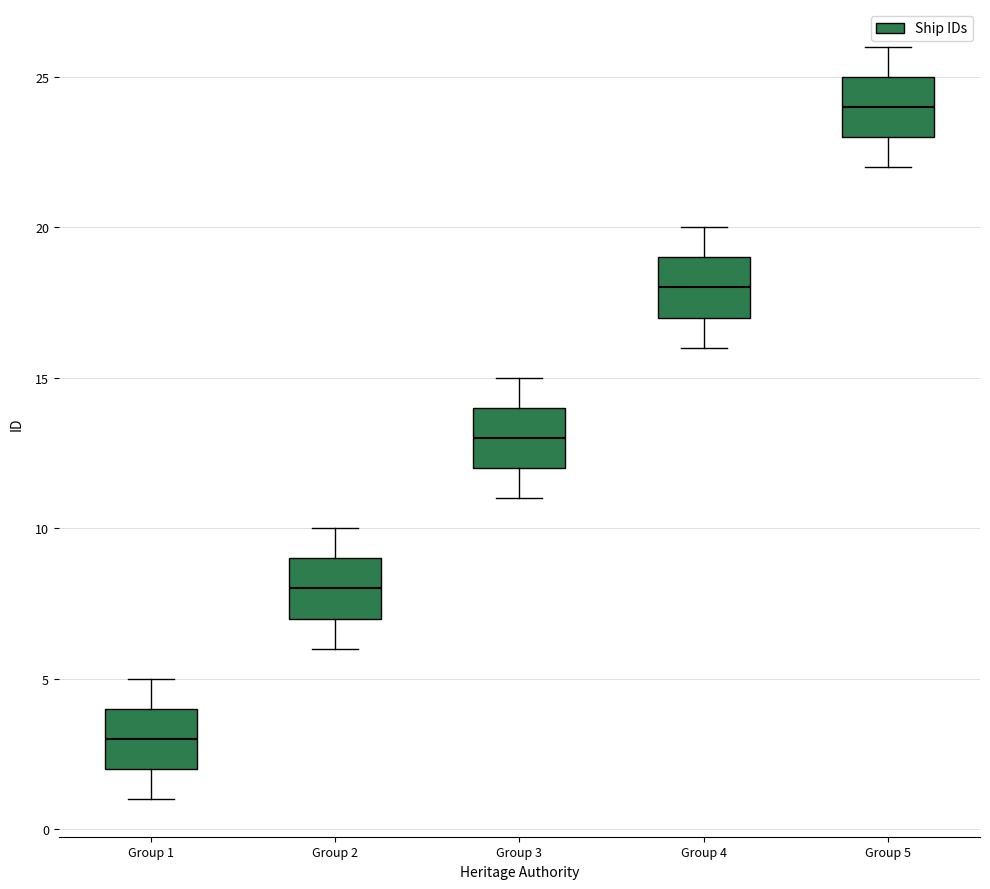

Reading left to right, transcribe this box plot: for each box, give where its median line is, the range the box spans, and where its two whiskers end, as read against the y-axis. The values are not printed on the chart, so give them approximately, as read against the axis.

Group 1: median 3, box 2 to 4, whiskers 1 to 5
Group 2: median 8, box 7 to 9, whiskers 6 to 10
Group 3: median 13, box 12 to 14, whiskers 11 to 15
Group 4: median 18, box 17 to 19, whiskers 16 to 20
Group 5: median 24, box 23 to 25, whiskers 22 to 26